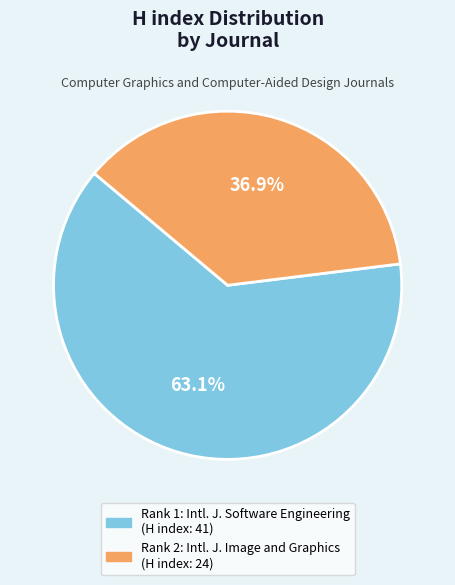

To the nearest percent, what is the average slice percentage?

50%